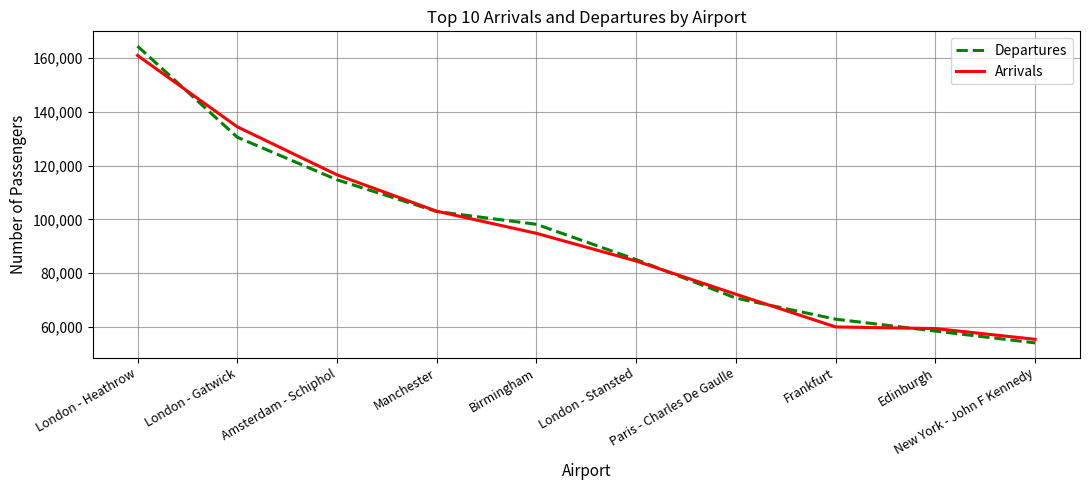

At which category does the chart reach its peak across all series?

London - Heathrow